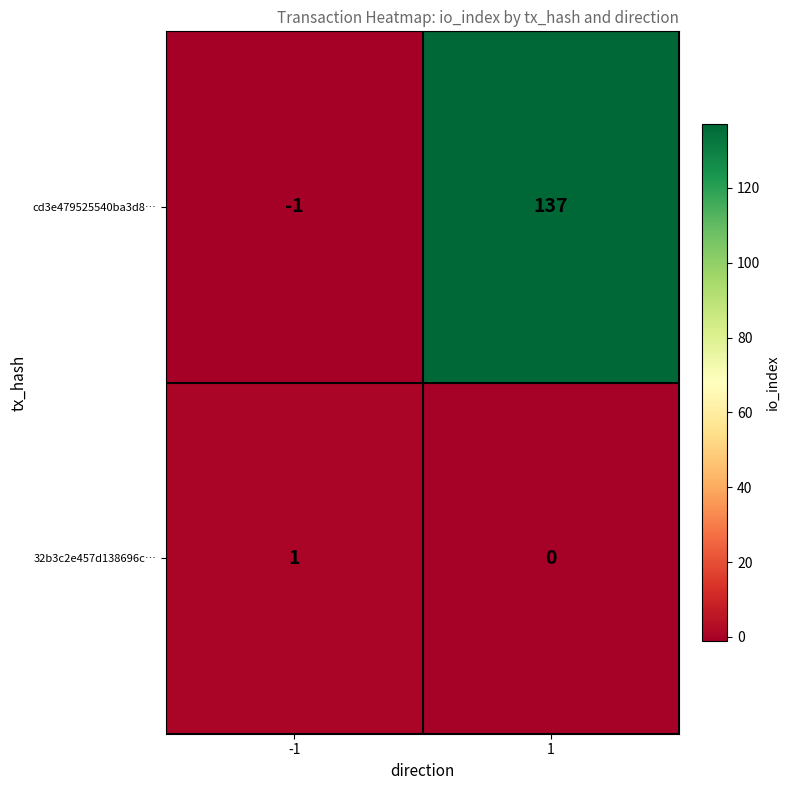

What is the difference between the highest and lowest values at -1?

2